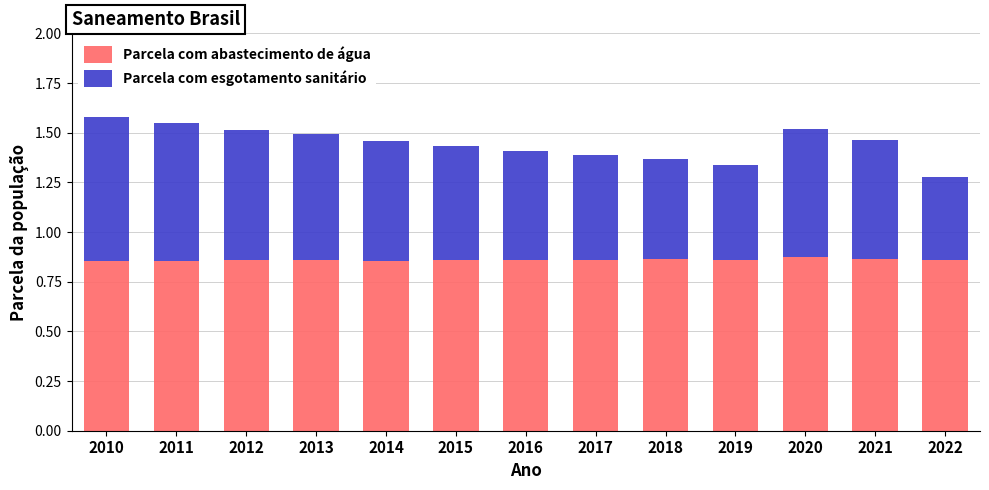

What is the total value across all series at 2011?

1.6